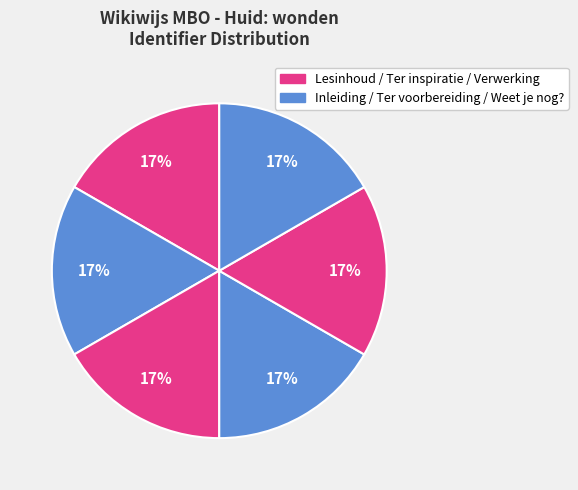

Which slice is the largest?

Weet je nog?